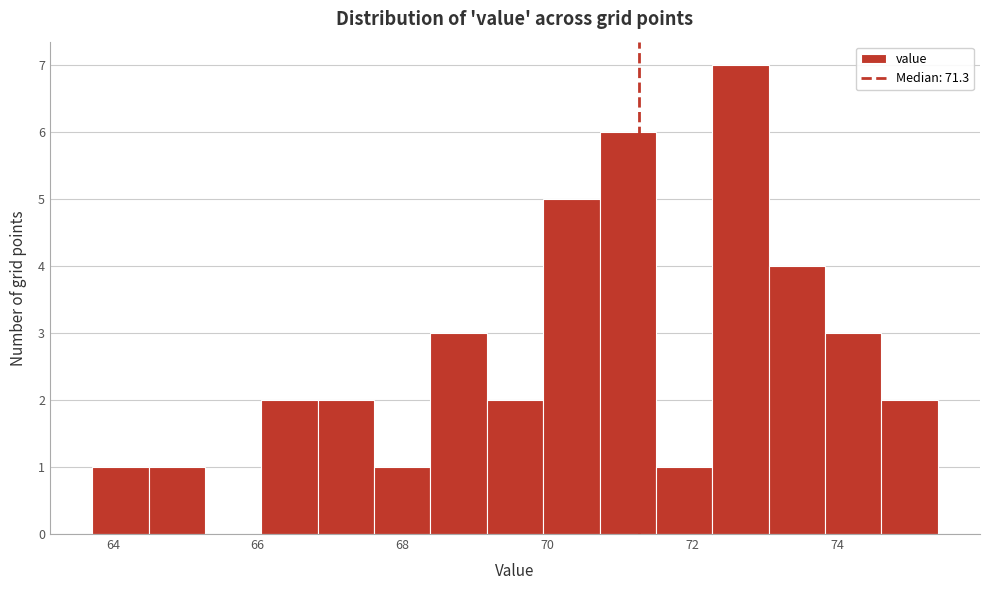

Read against the x-axis, roughly where is the centre of the tallest bar?

72.6